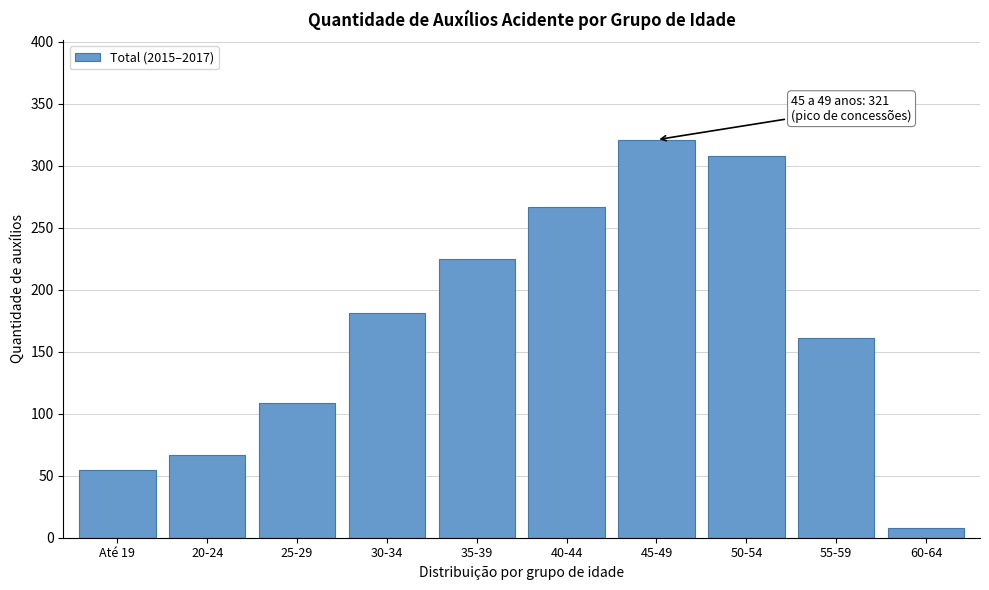

Reading right to left, what are all the values shown in this chart?

8	161	308	321	267	225	181	109	67	55